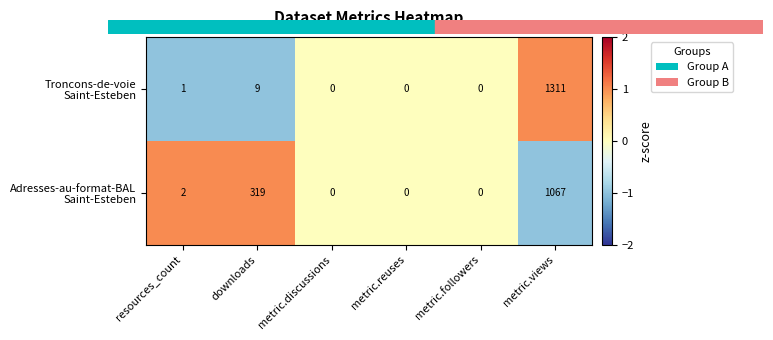

At which category is the sum across all series the highest?

metric.views